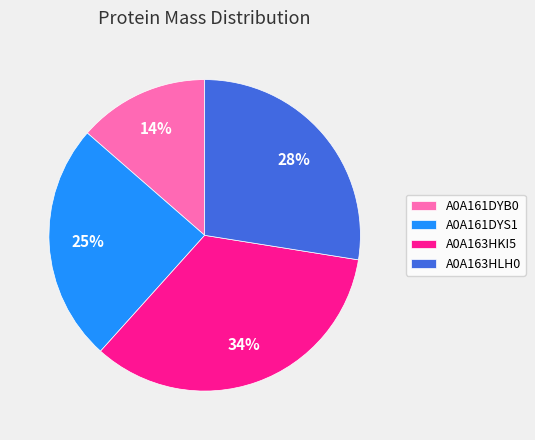

Which category has the biggest portion of the pie?

A0A163HKI5